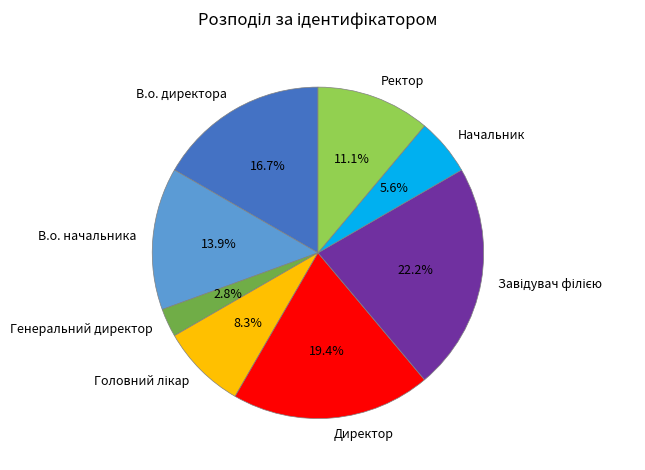

How many slices are in this pie chart?

8